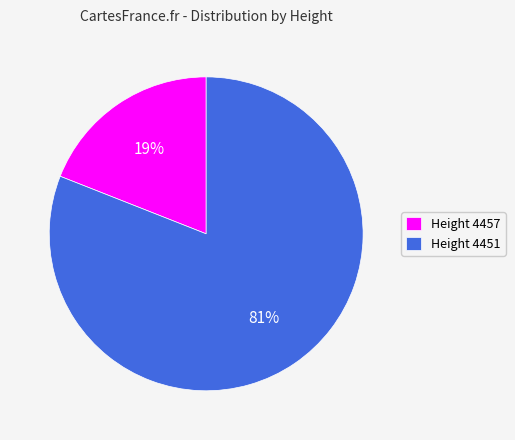

To the nearest percent, what is the combined percentage of Height 4457 and Height 4451?

100%